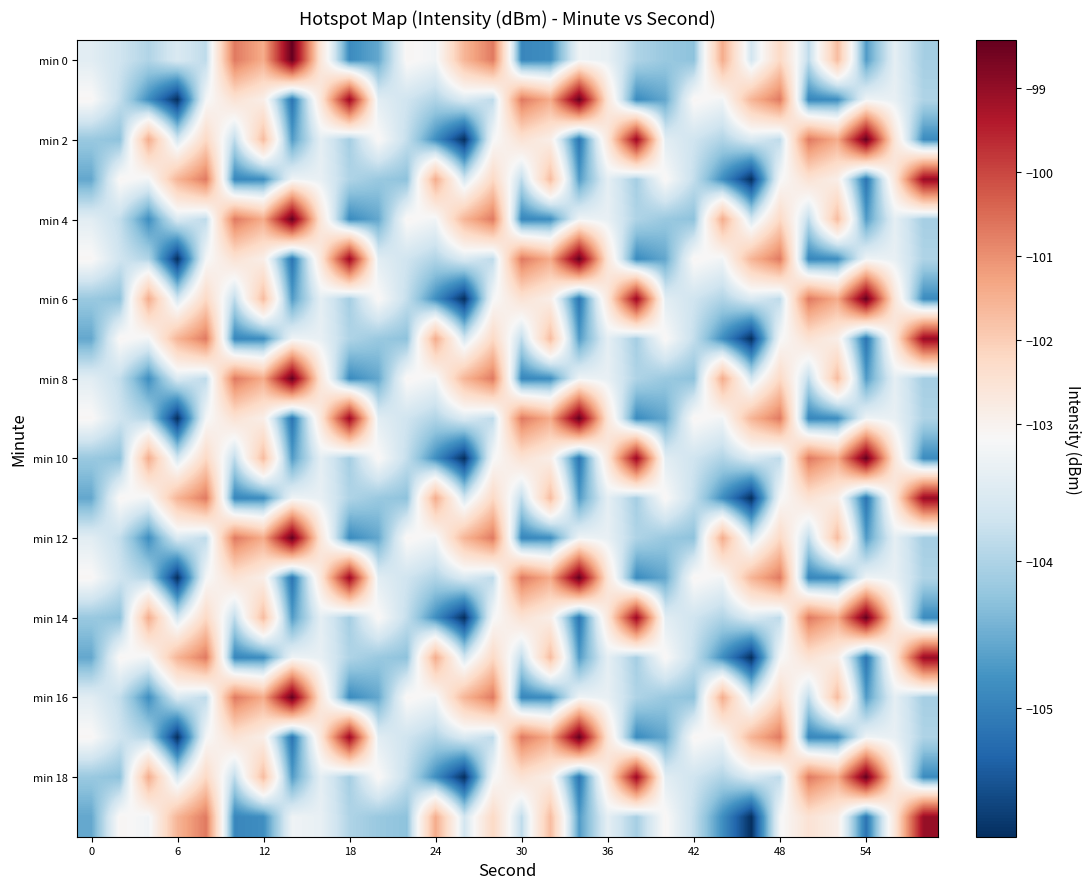

What is the greatest value displayed?

-98.4